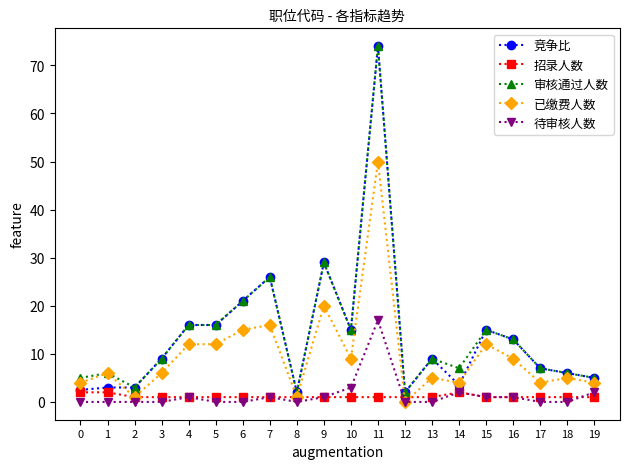

True or false: 招录人数 has a value of 1.0 at 13.

True